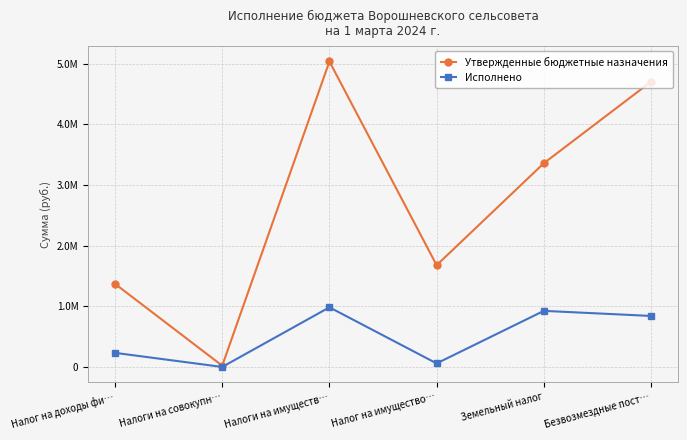

Which category has the highest value in the Исполнено series?

Налоги на имуществ…